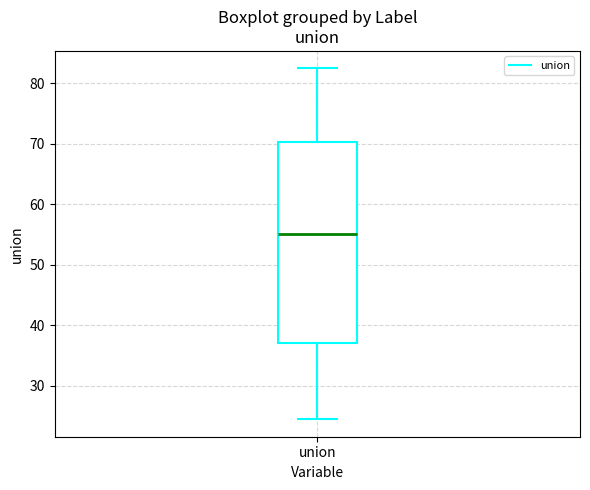

Transcribe this box plot: give where the median line is, the range the box spans, and where the two whiskers end, as read against the y-axis. The values are not printed on the chart, so give them approximately, as read against the axis.

median 55, box 37 to 70, whiskers 25 to 82